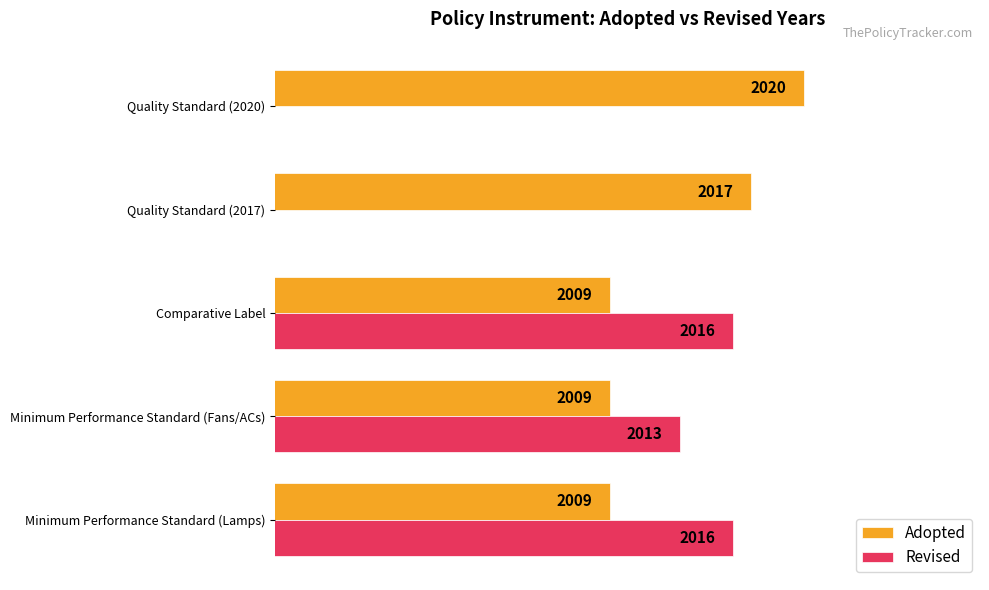

Reading left to right, extract all data points from this chart.

Adopted: 2009	2009	2009	2017	2020
Revised: 2016	2013	2016	0	0